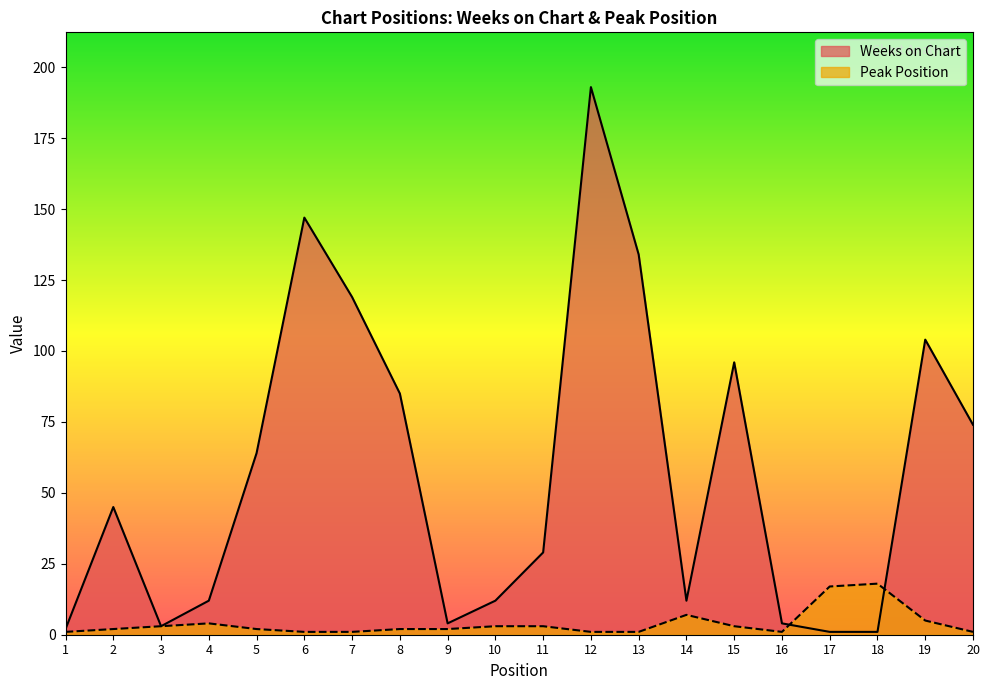

What is the difference between the maximum and second lowest values in the Peak Position series?

17